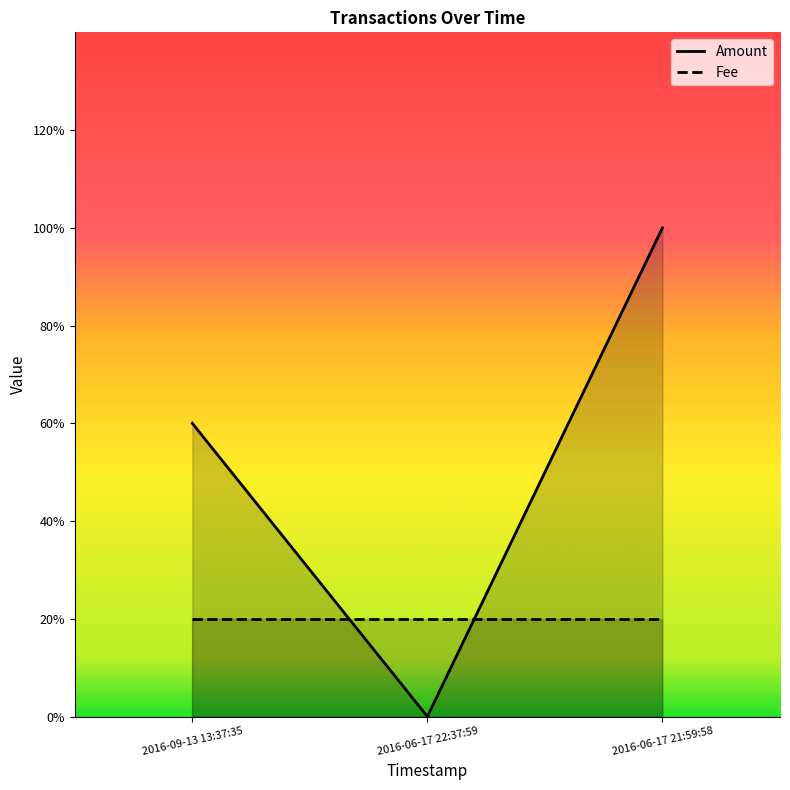

List the series in order of their overall mean, lowest first.

Fee, Amount